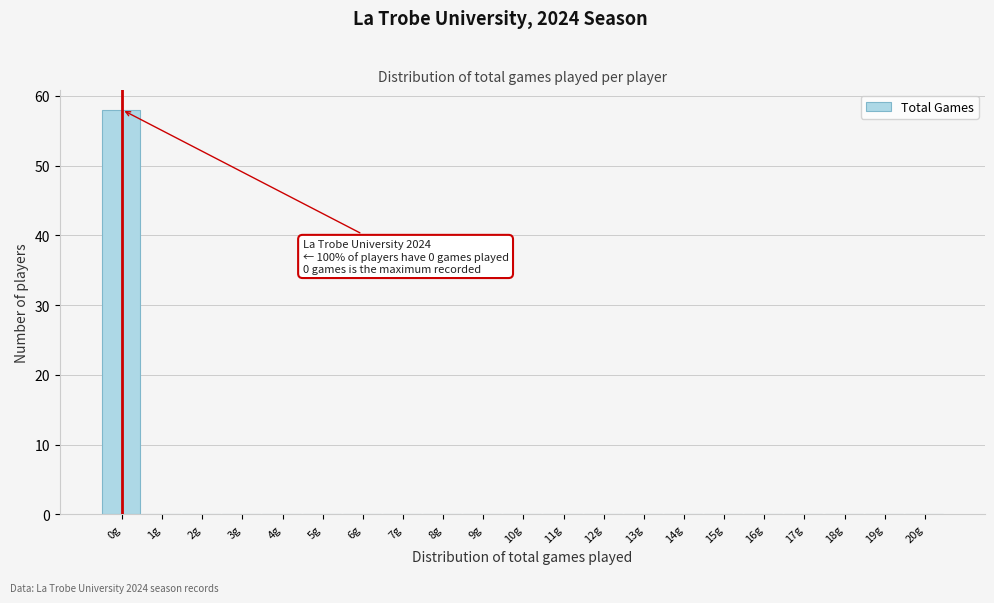

Reading right to left, transcribe all the data shown in this chart.

20g=0	19g=0	18g=0	17g=0	16g=0	15g=0	14g=0	13g=0	12g=0	11g=0	10g=0	9g=0	8g=0	7g=0	6g=0	5g=0	4g=0	3g=0	2g=0	1g=0	0g=58